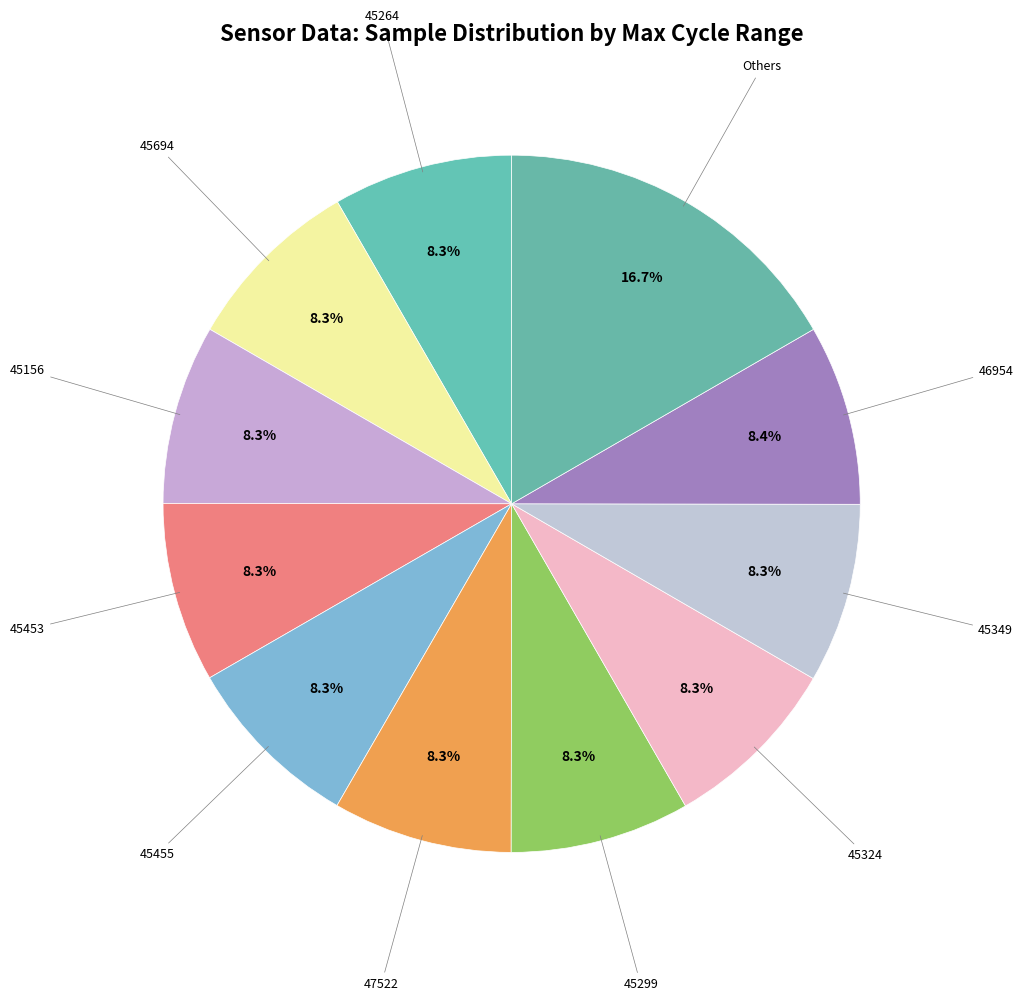

Does any single category account for the majority?

No